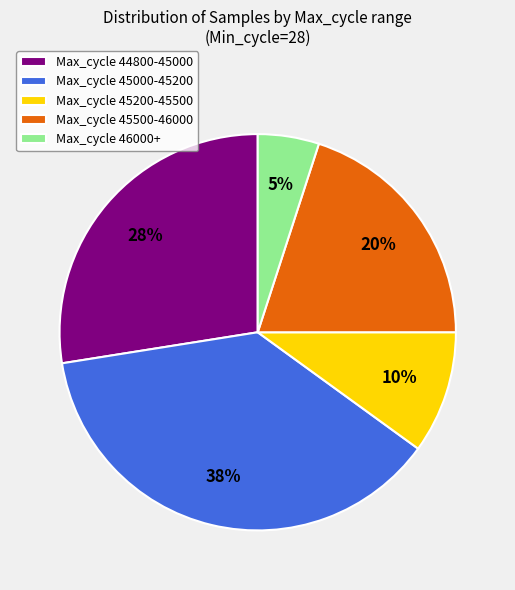

How many segments does this pie chart have?

5